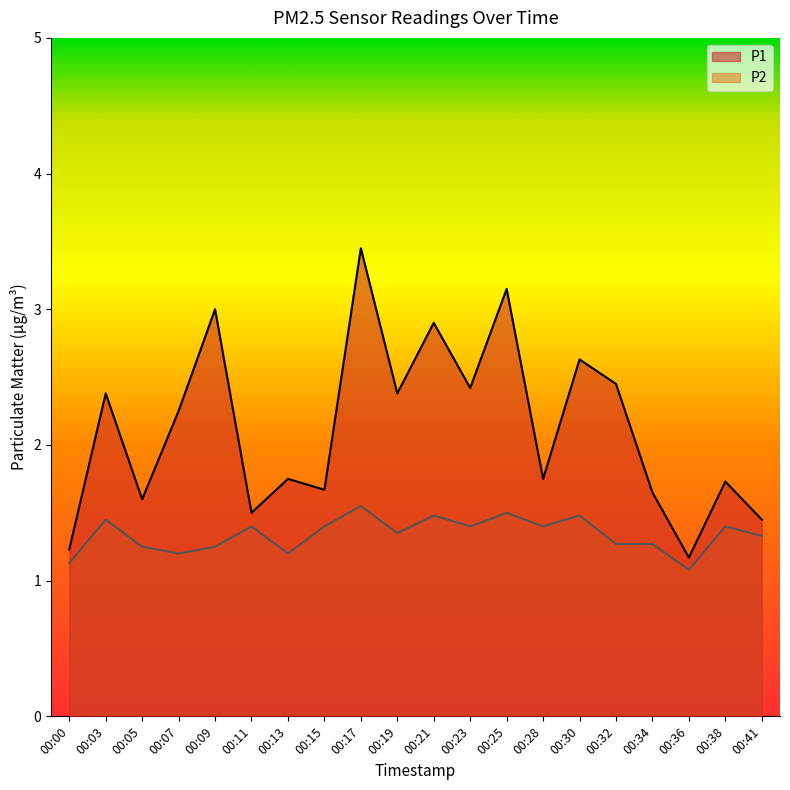

What is the spread (max minus min) of values at 00:34?

0.4